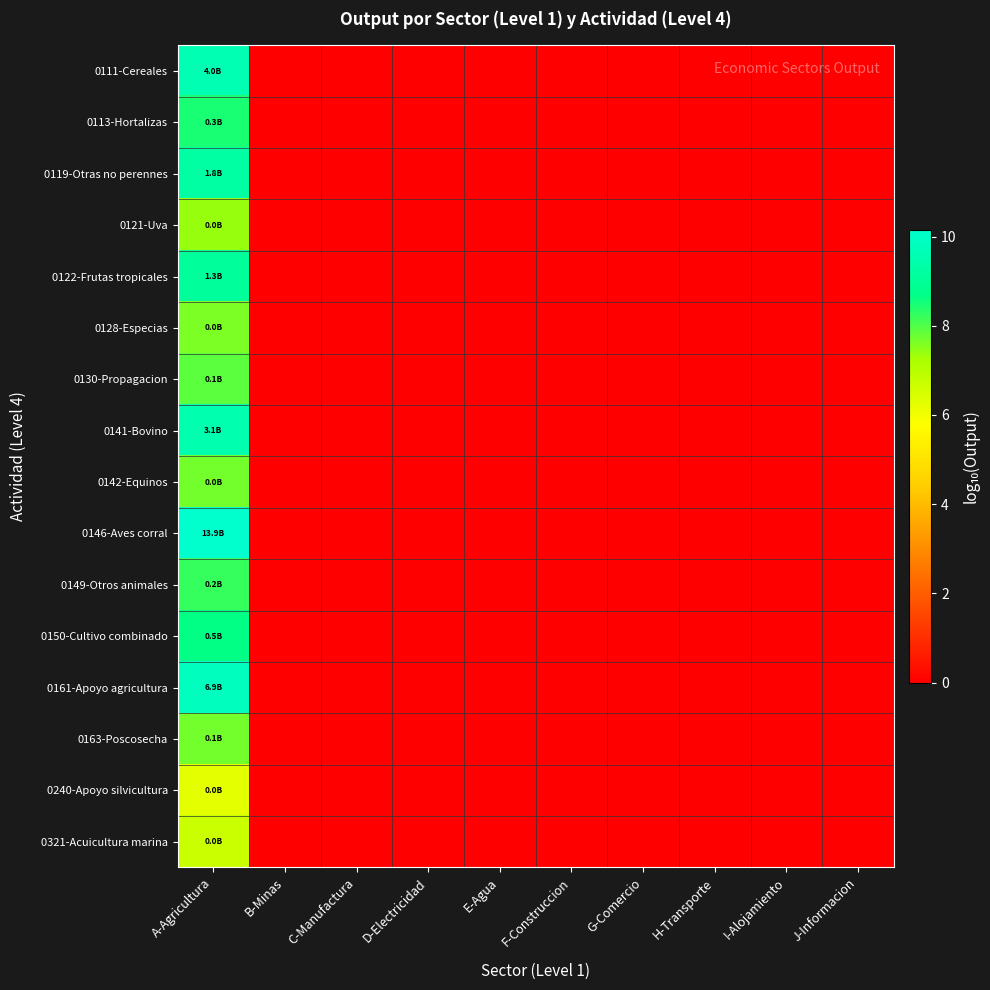

Which label corresponds to the smallest value in the chart?

B-Minas